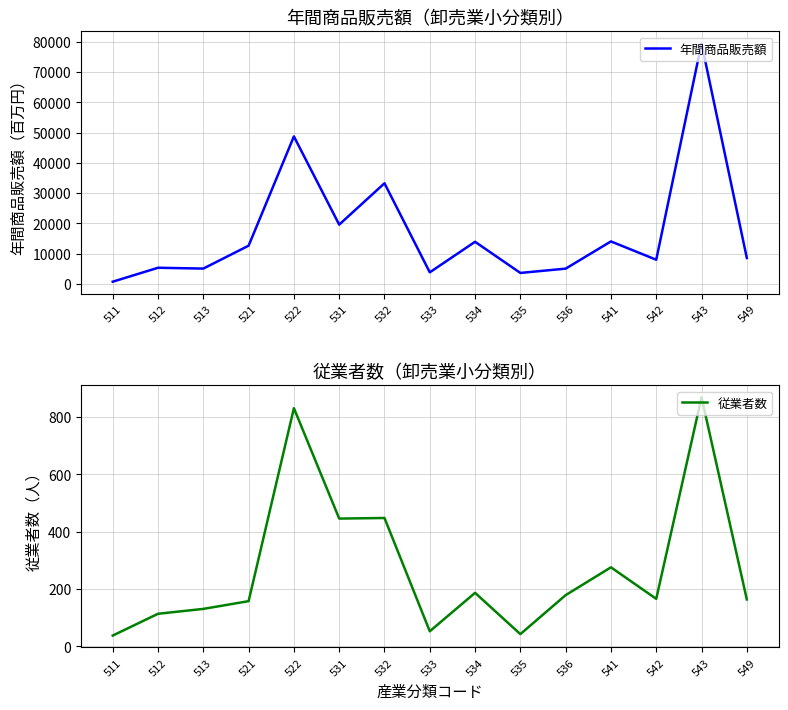

What is the difference between the 年間商品販売額 values at 536 and 541?

9001